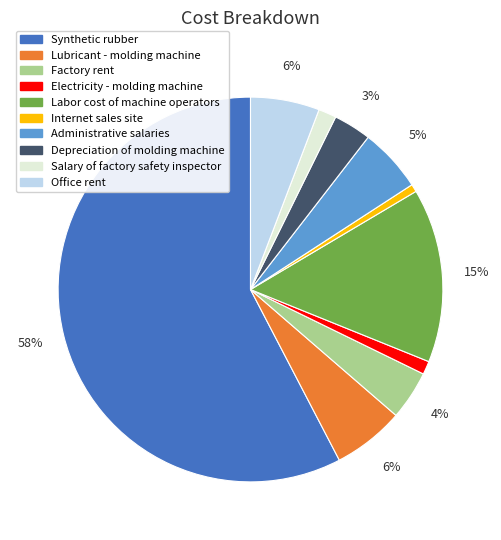

Combined, do Lubricant - molding machine and Synthetic rubber account for over 50%?

Yes